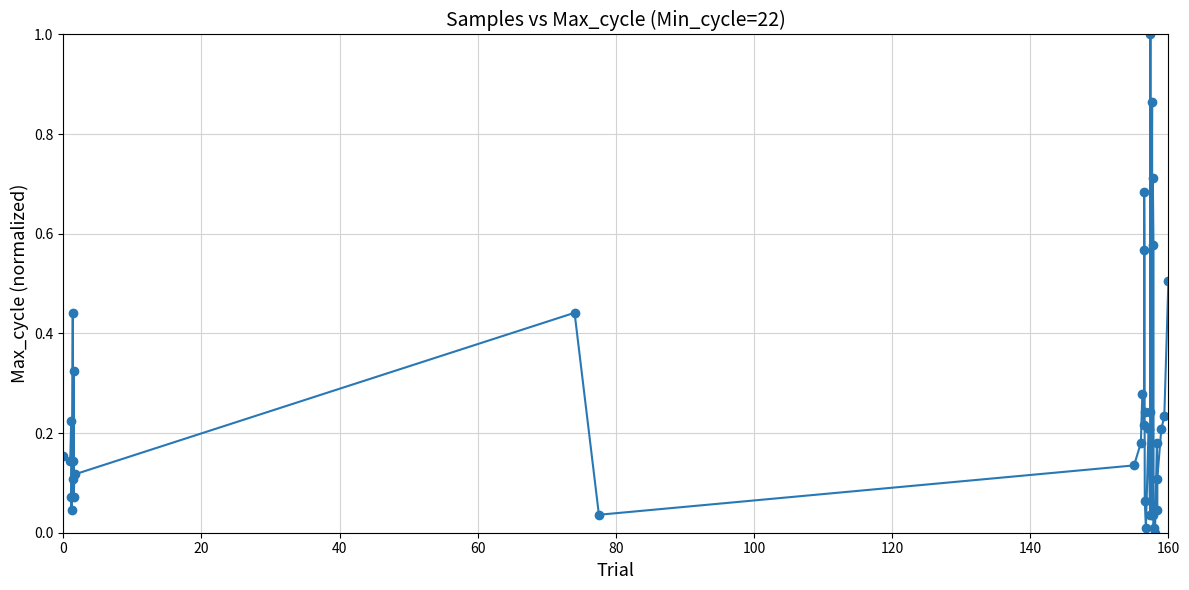

How many points are higher than both their immediate neighbors (excluding endpoints)?

12